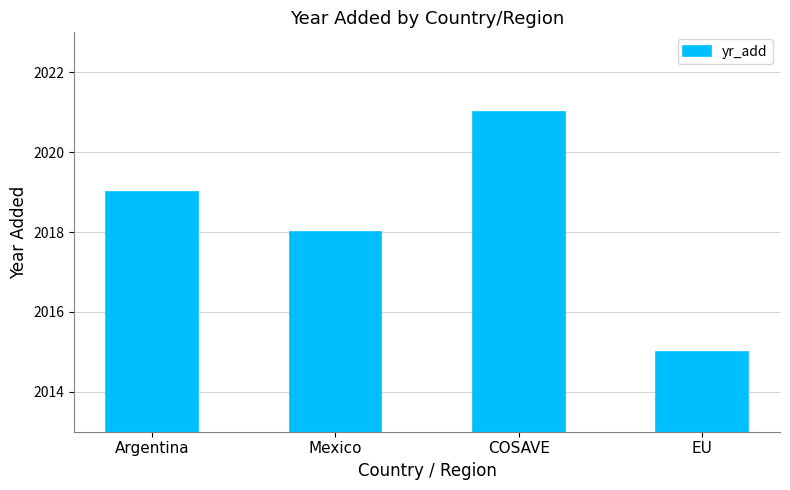

What is the approximate value at COSAVE?

2021